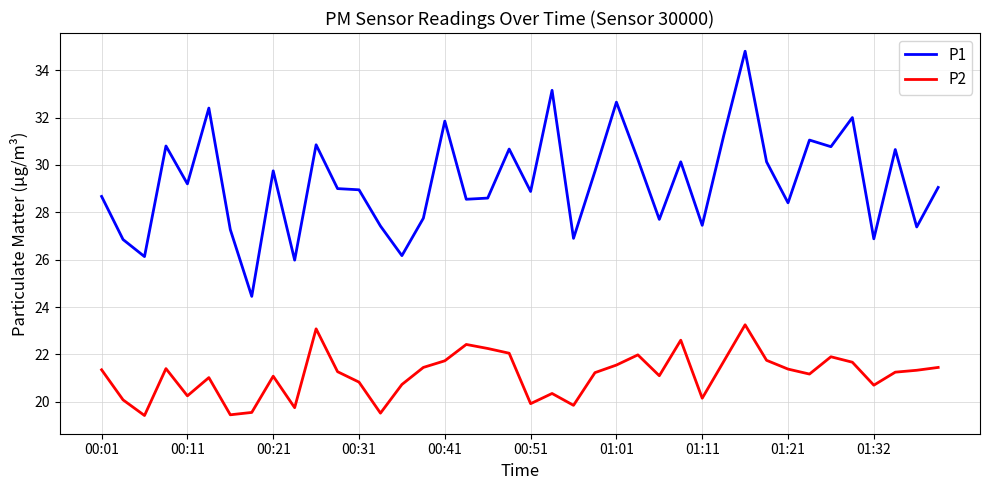

What is the smallest value displayed?

19.4